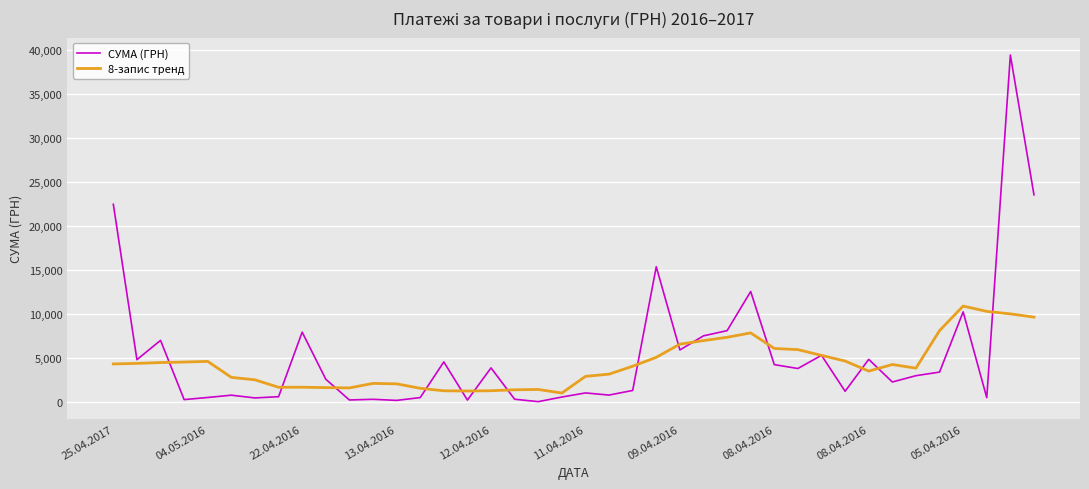

Which series has the largest range (max minus min)?

СУМА (ГРН)